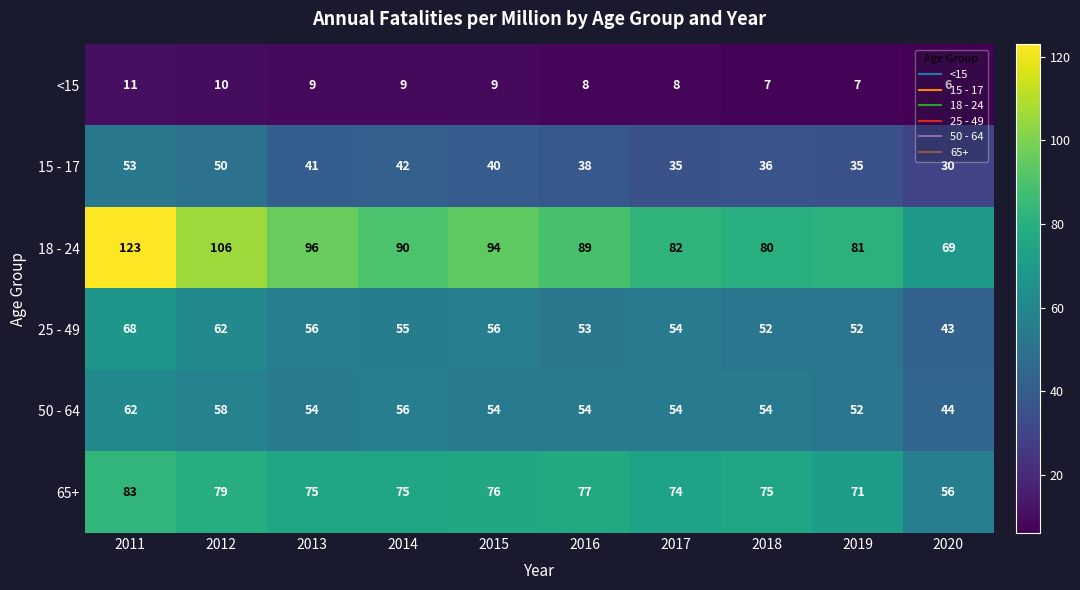

Which series has the widest spread of values?

18 - 24